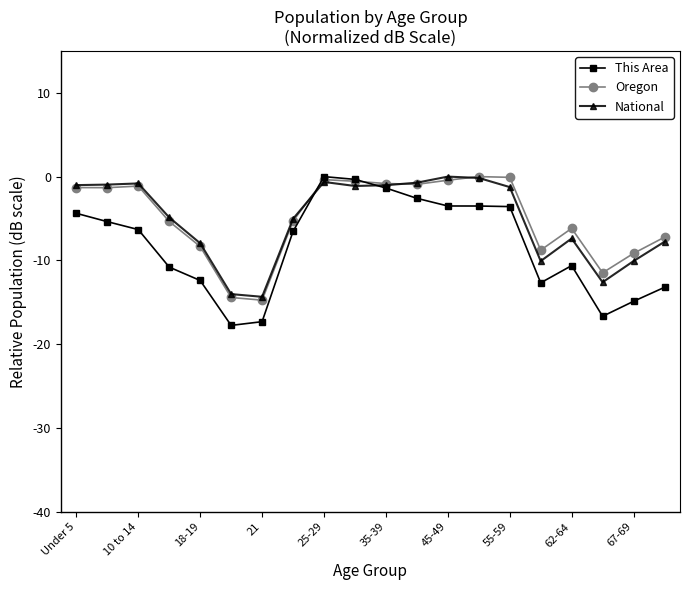

What is the smallest value displayed?

-17.8